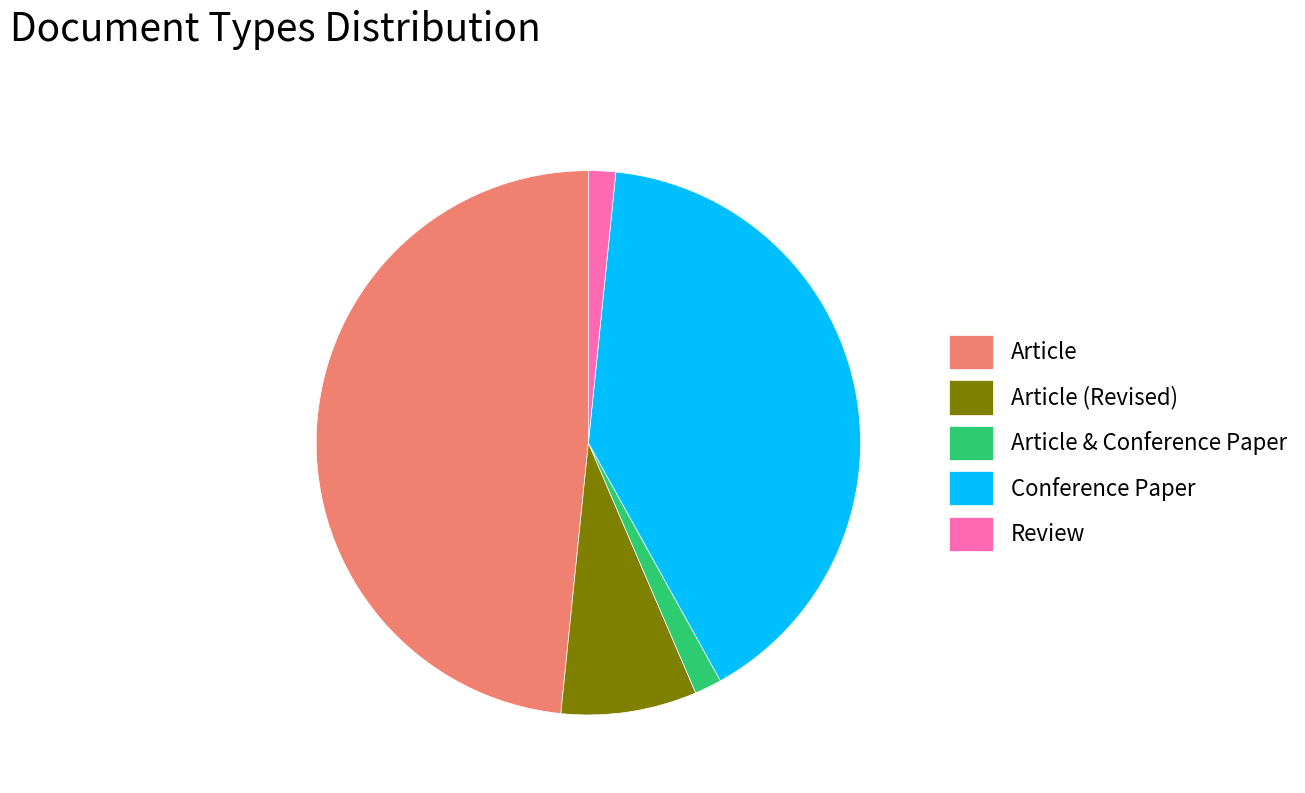

Combined, do Article (Revised) and Conference Paper account for over 50%?

No